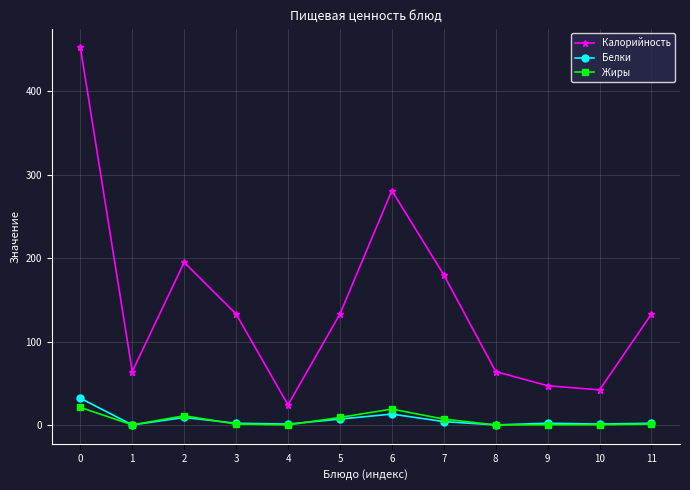

What is the spread (max minus min) of values at 0?

432.0